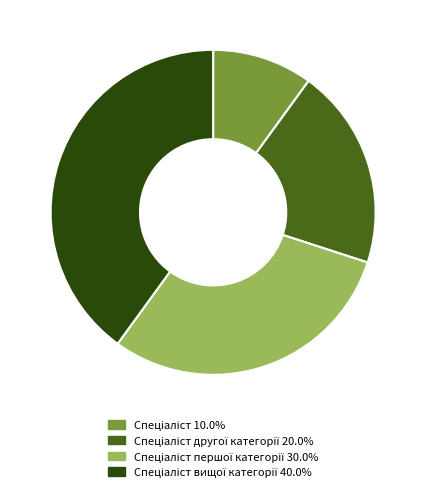

Does any single category account for the majority?

No